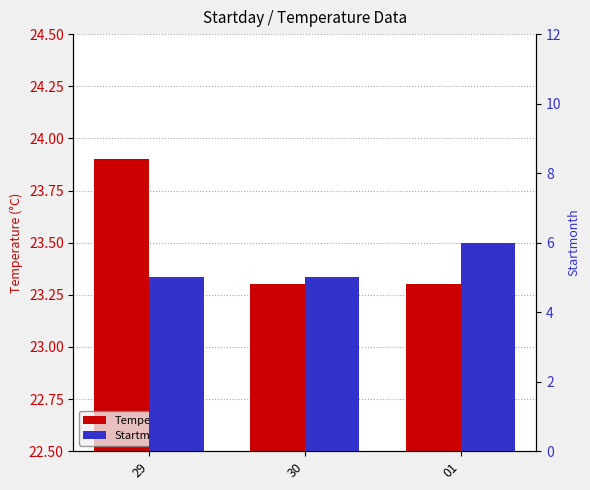

Which series has the largest range (max minus min)?

Startmonth